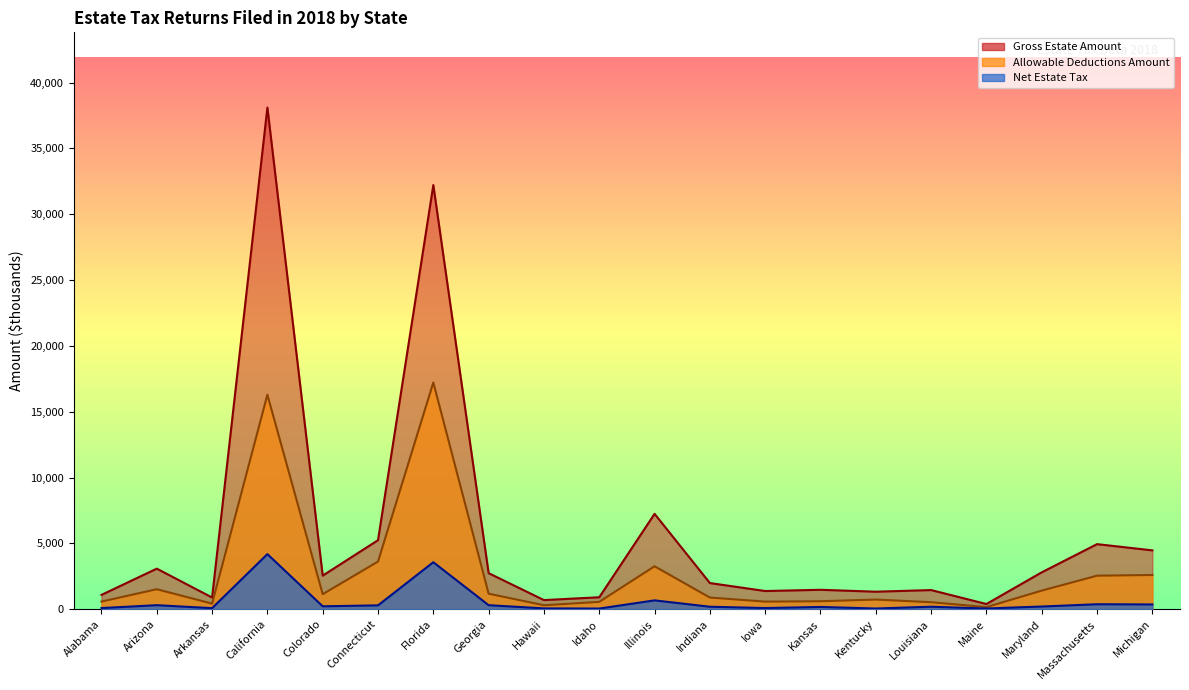

What is the difference between the maximum and minimum values in the Allowable Deductions Amount series?

17061.6